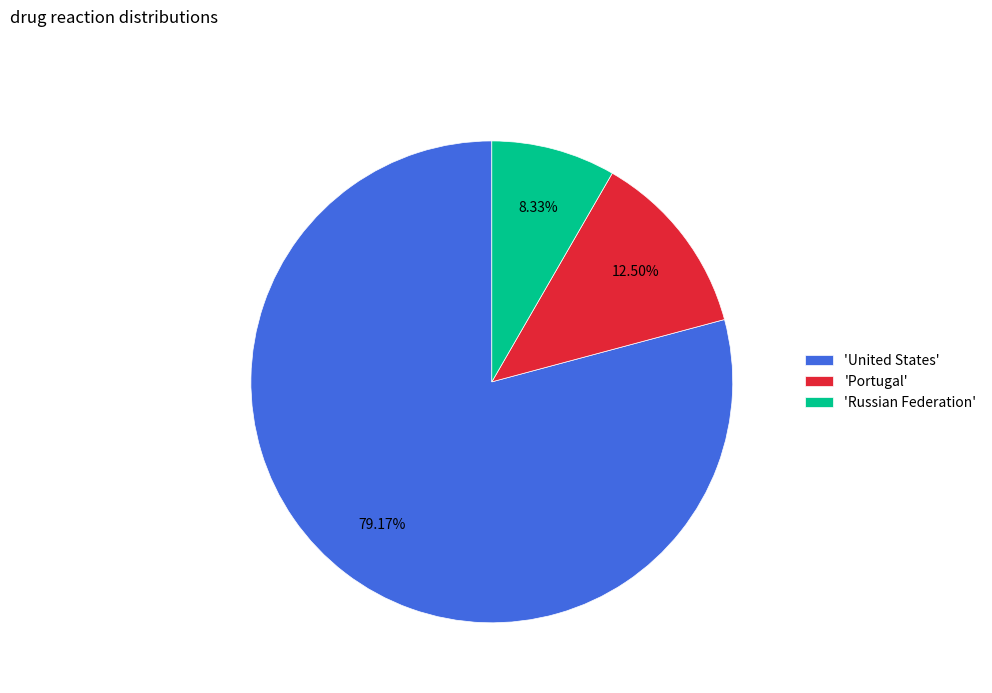

Which has a higher value, 'Portugal' or 'Russian Federation'?

'Portugal'